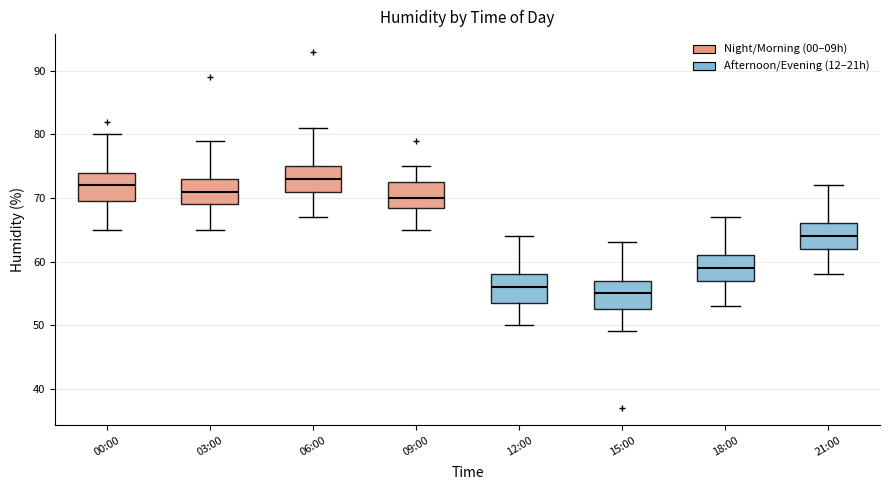

Reading left to right, read every box against the y-axis: the position of its median line, the range the box covers, and the ends of its whiskers. The values are not printed on the chart, so give them approximately, as read against the axis.

00:00: median 72, box 70 to 74, whiskers 65 to 80
03:00: median 71, box 69 to 73, whiskers 65 to 79
06:00: median 73, box 71 to 75, whiskers 67 to 81
09:00: median 70, box 69 to 73, whiskers 65 to 75
12:00: median 56, box 54 to 58, whiskers 50 to 64
15:00: median 55, box 53 to 57, whiskers 49 to 63
18:00: median 59, box 57 to 61, whiskers 53 to 67
21:00: median 64, box 62 to 66, whiskers 58 to 72